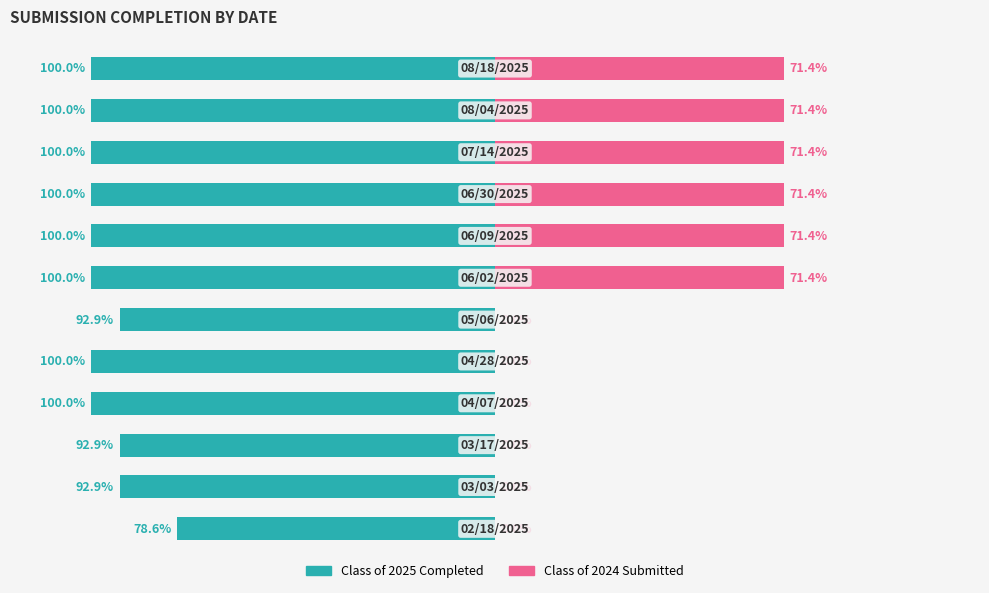

The value of Class of 2024 Submitted at 8 is 71.4. True or false?

True